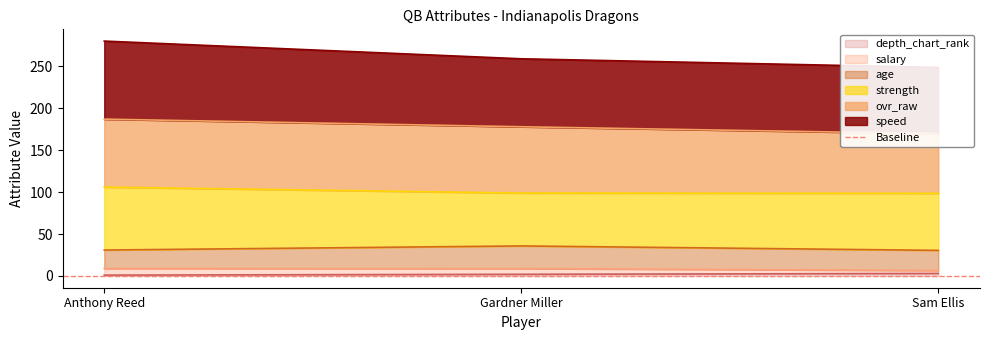

Which series has the largest range (max minus min)?

speed